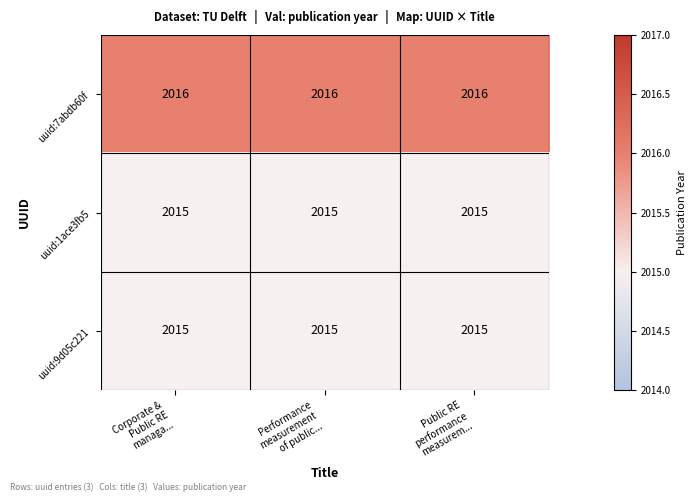

What is the smallest value displayed?

2015